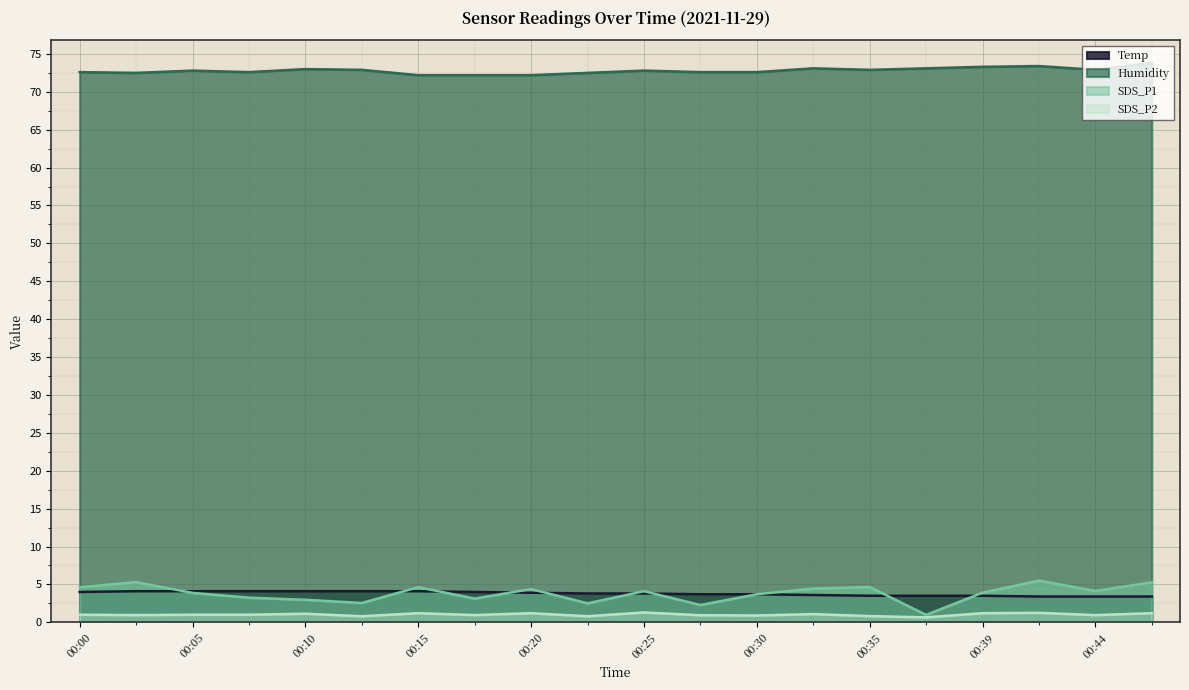

Which category has the highest value across all series?

00:47